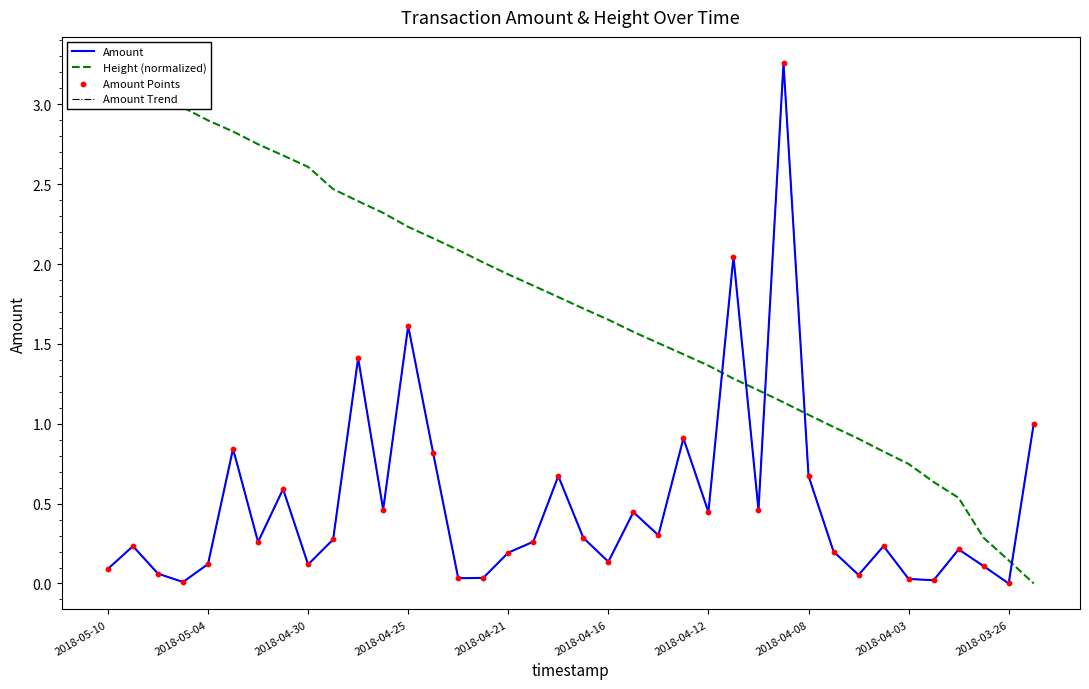

Which series has the largest total across all categories?

Height (normalized)